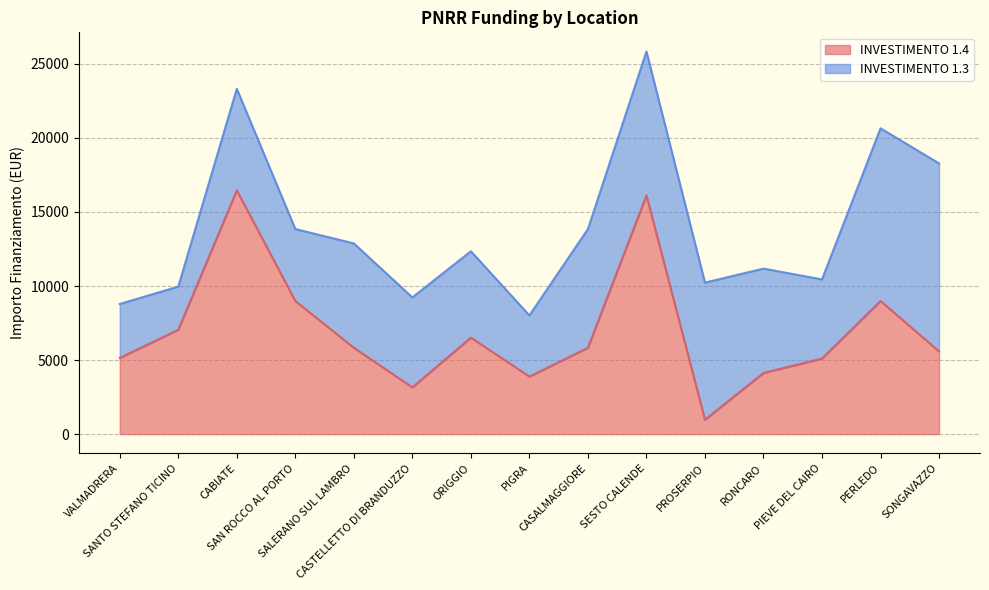

What is the difference between the second highest and minimum values?

15149